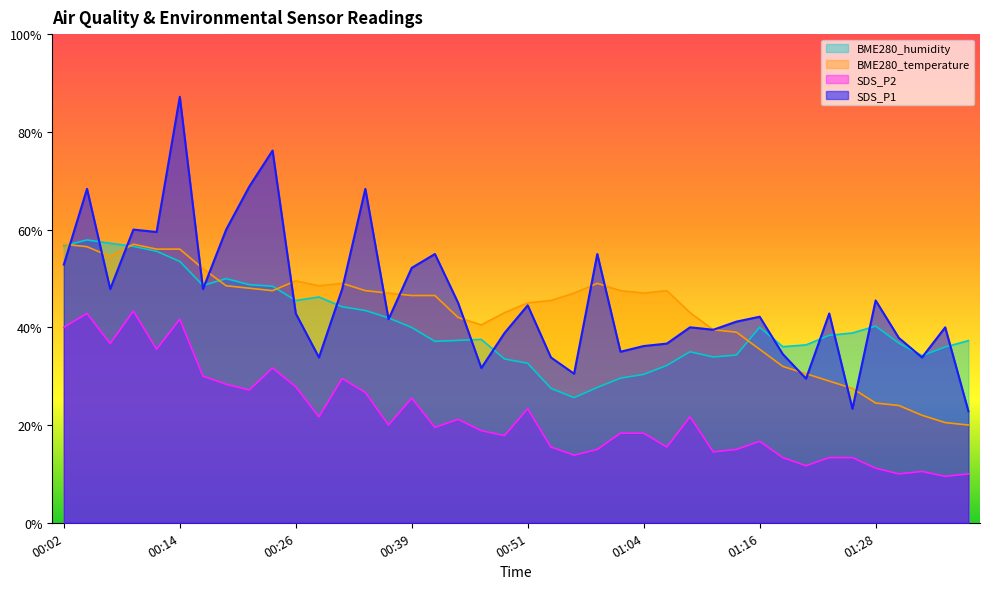

What is the value of the SDS_P2 point at the 26th from the left?

18.3